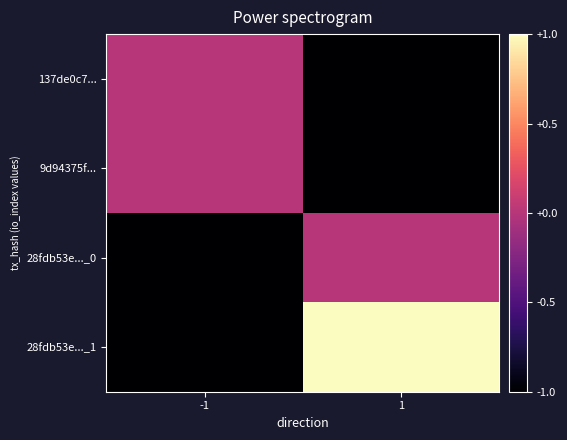

Which has a higher value, 1 or -1?

-1